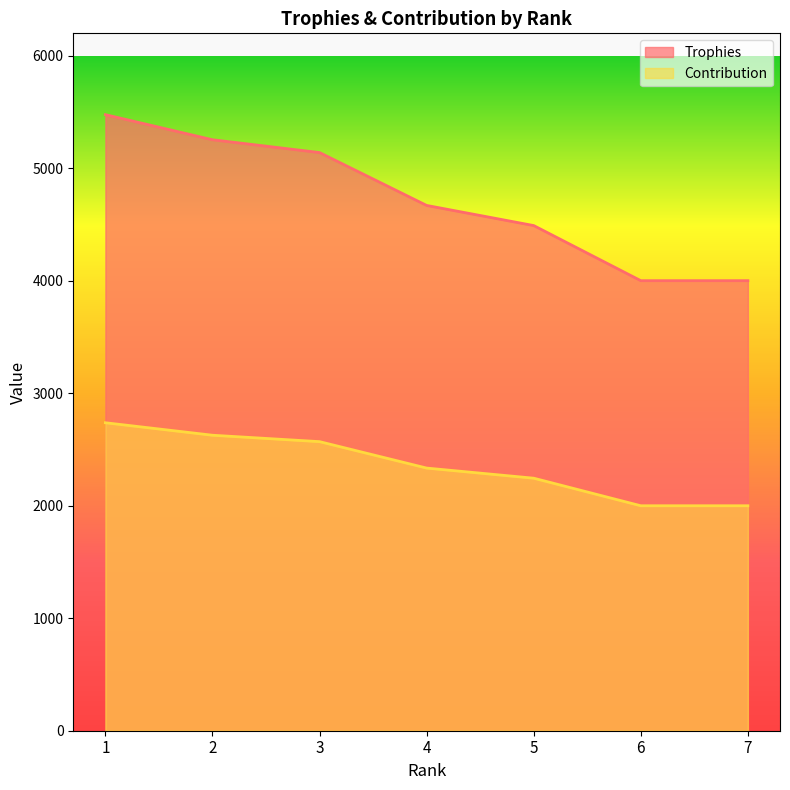

True or false: Contribution and Trophies intersect in this chart.

False